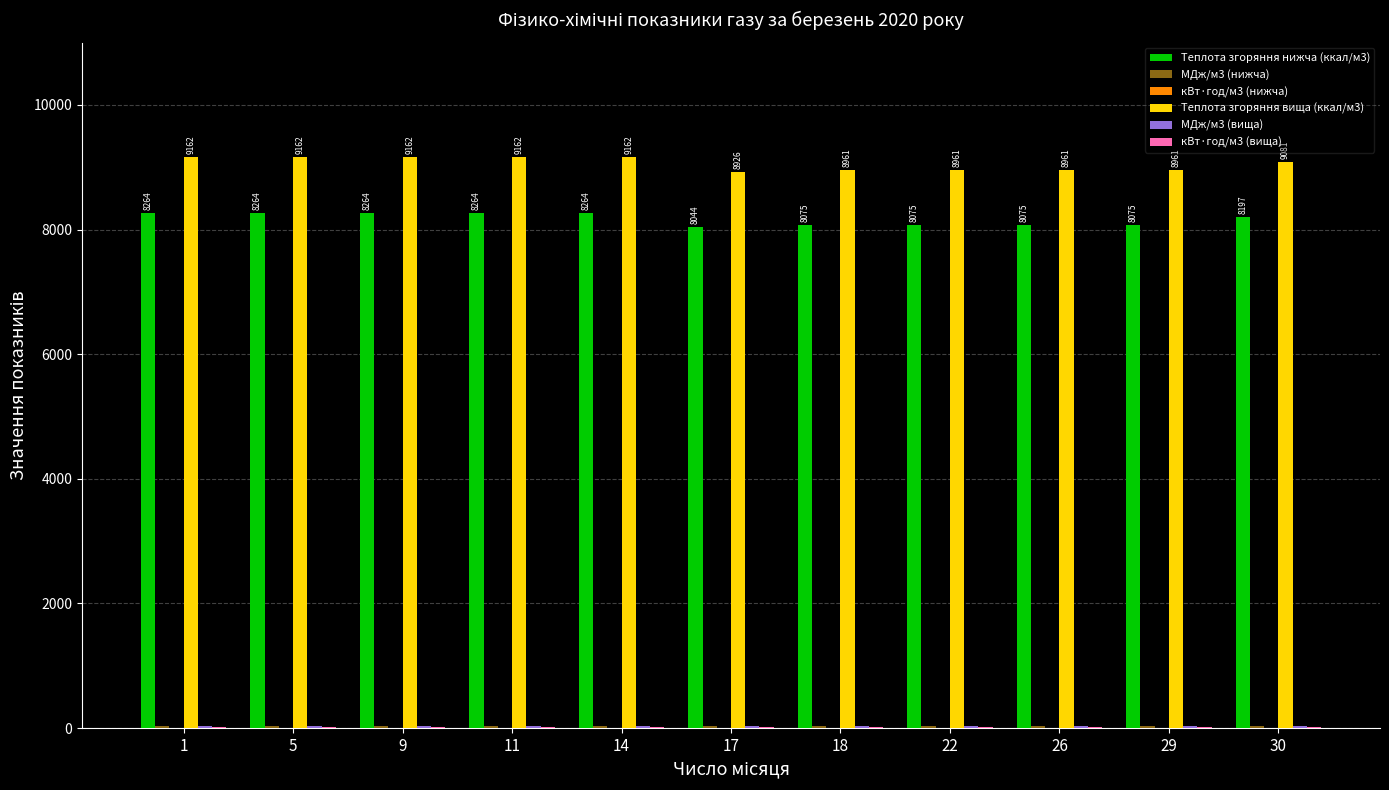

What is the difference between the Теплота згоряння нижча (ккал/м3) values at 29 and 14?

188.7